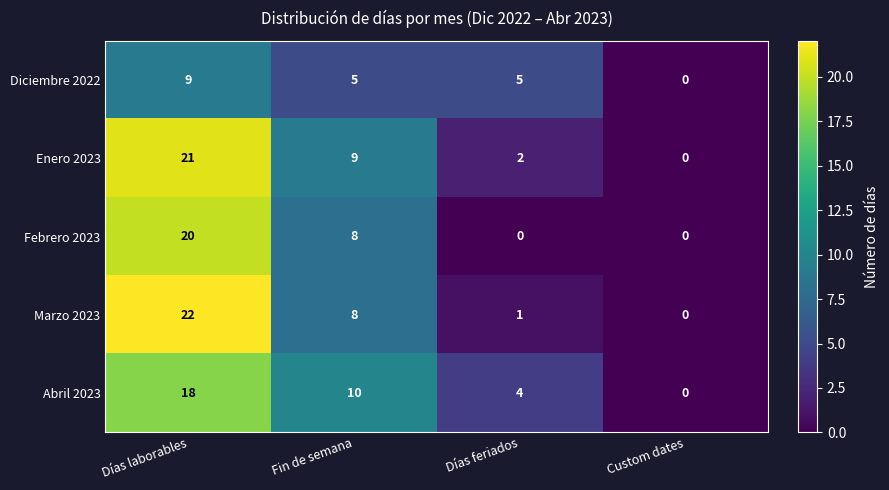

Which category has the highest value across all series?

Días laborables